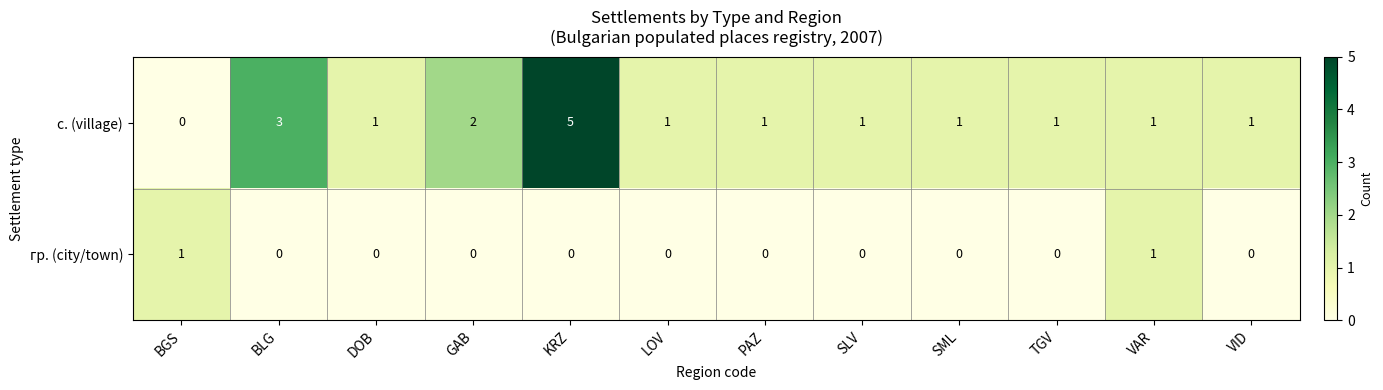

What is the greatest value displayed?

5